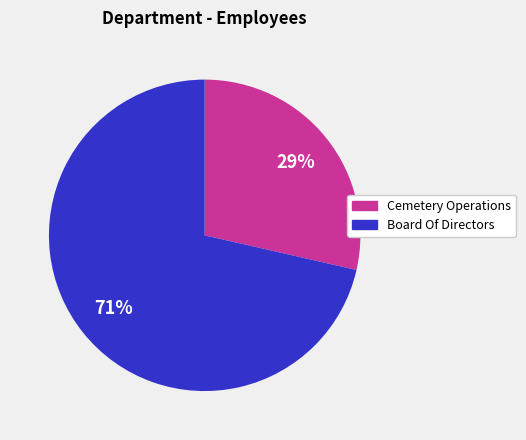

Approximately how many times larger is the value at Cemetery Operations compared to Board Of Directors?

0.4